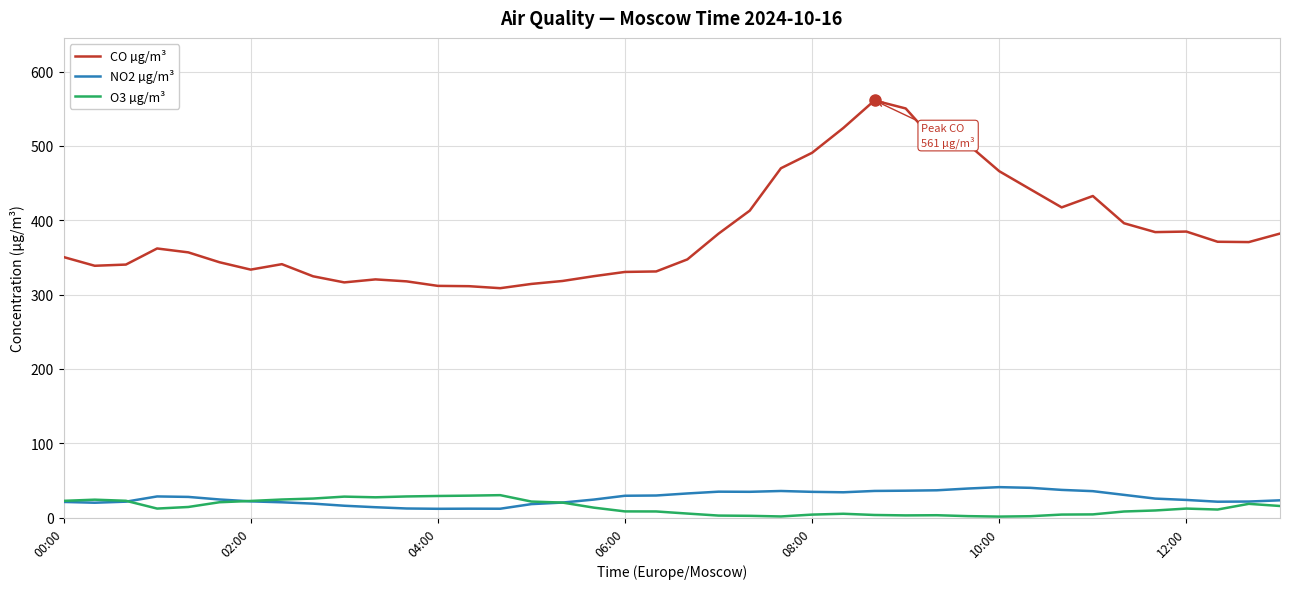

What is the sum of all NO2 µg/m³ values?

1058.3